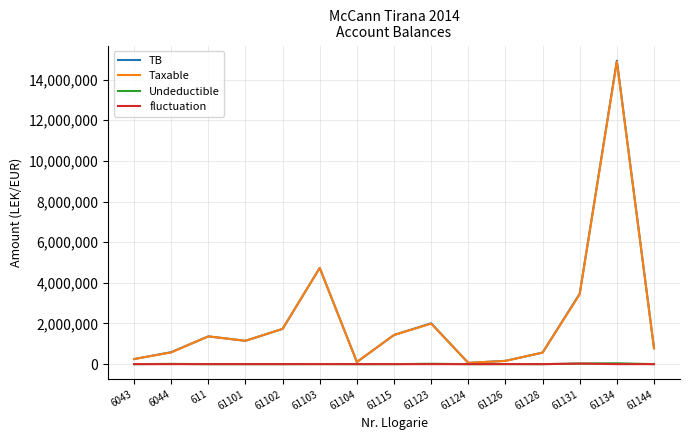

What is the difference between the maximum and minimum values in the fluctuation series?

28000.0